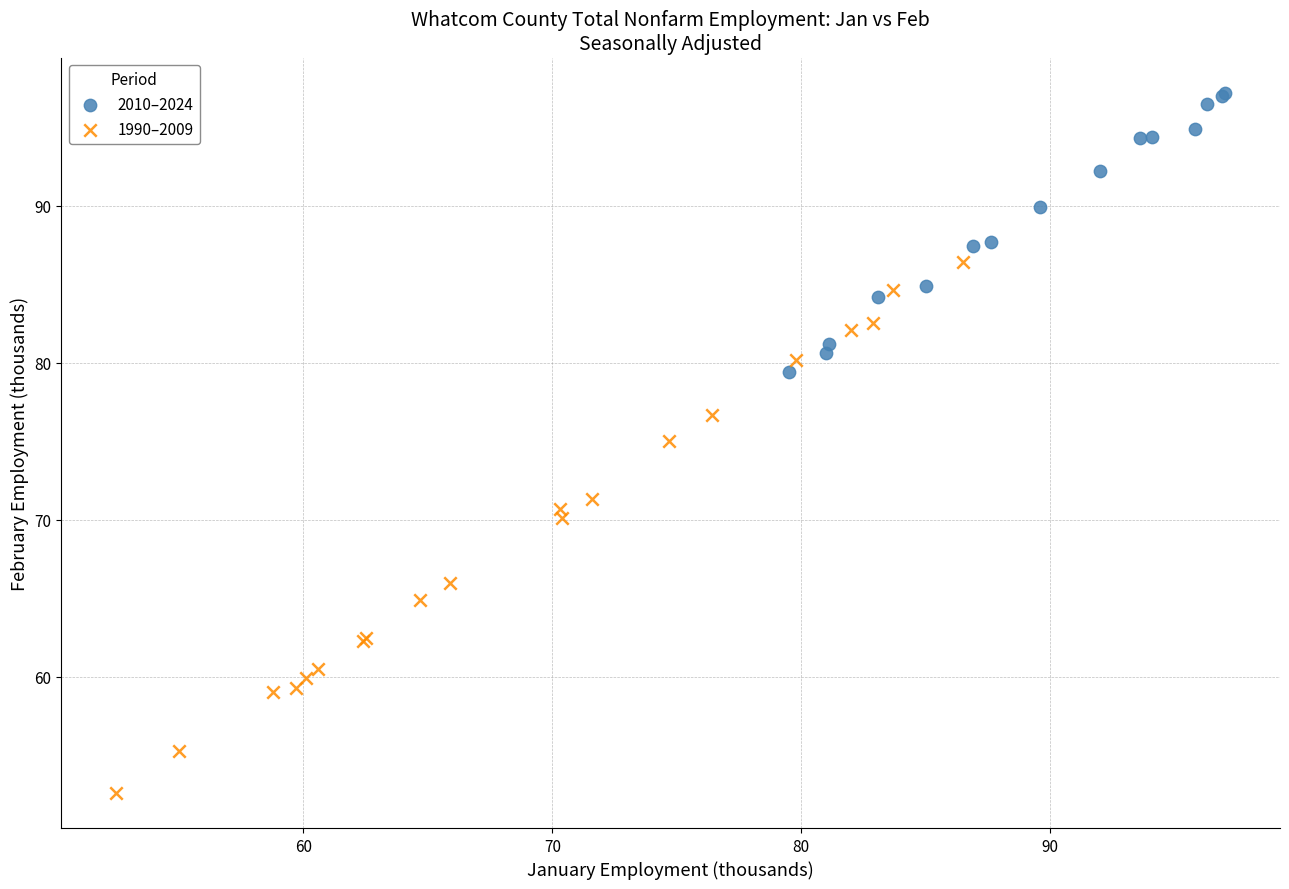

Which series reaches the maximum Y coordinate?

2010–2024